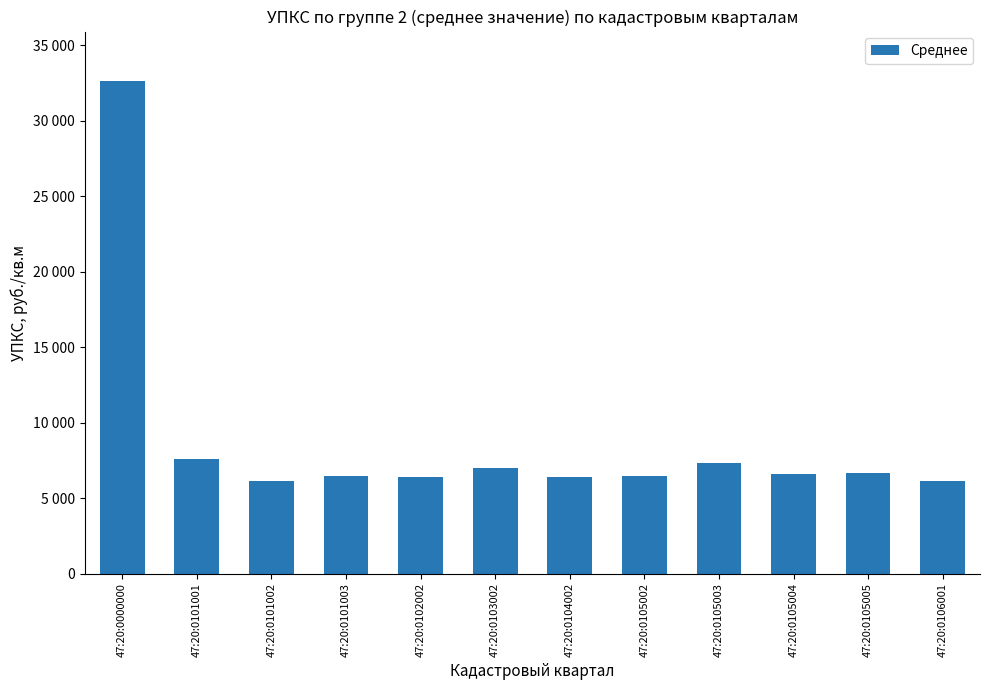

What is the sum of the values at 47:20:0105003 and 47:20:0101002?

13437.4